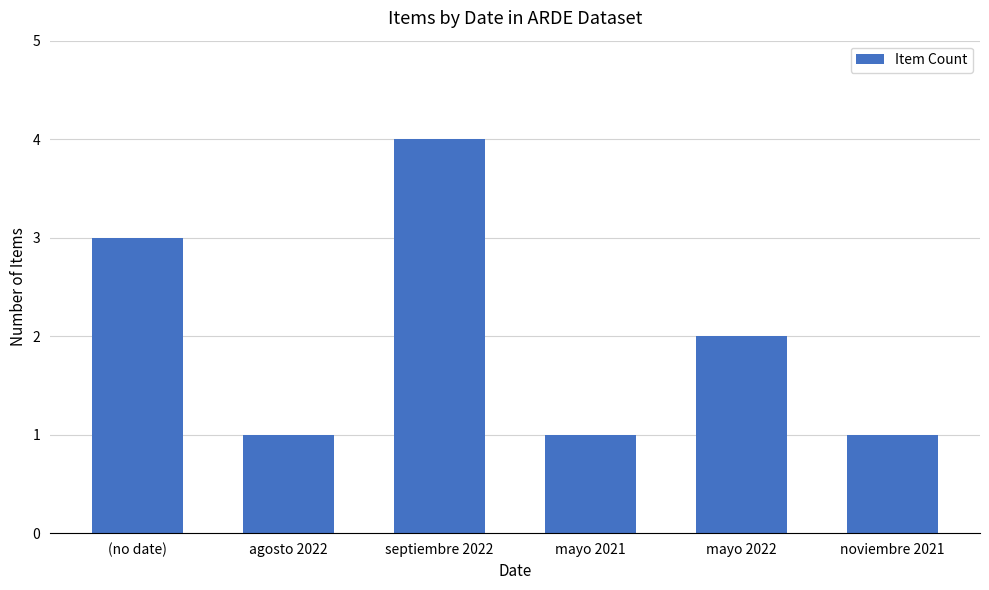

Read the value at agosto 2022.

1